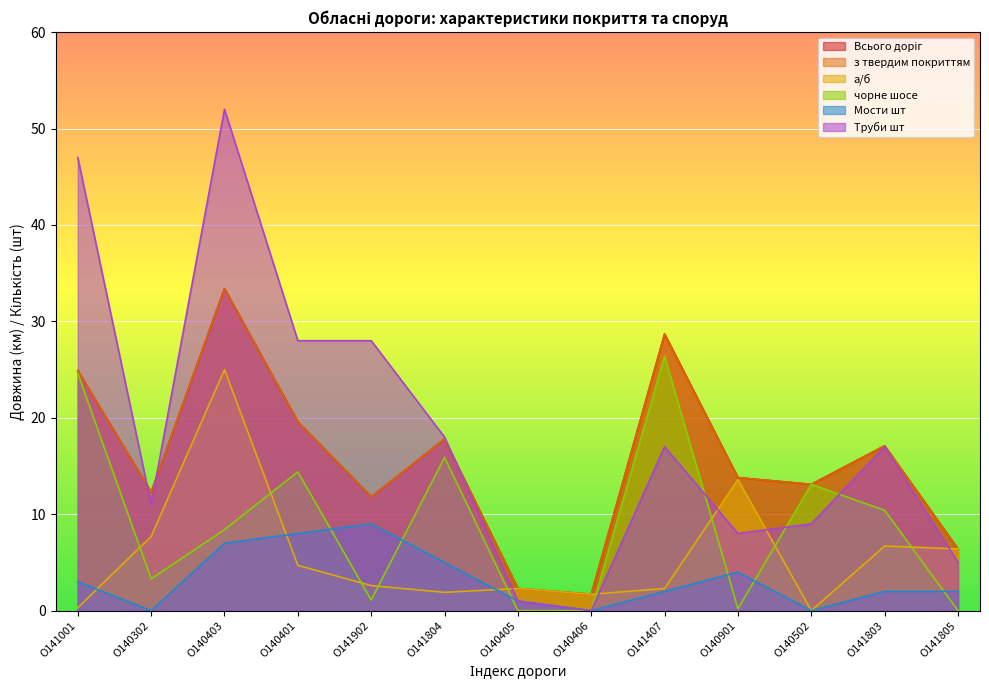

True or false: чорне шосе and Всього доріг cross at least once.

False